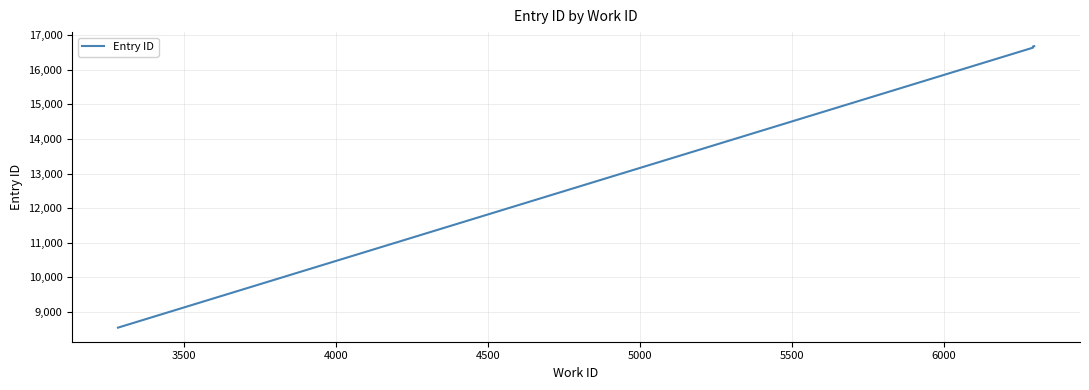

What position from the left is 4500?

4